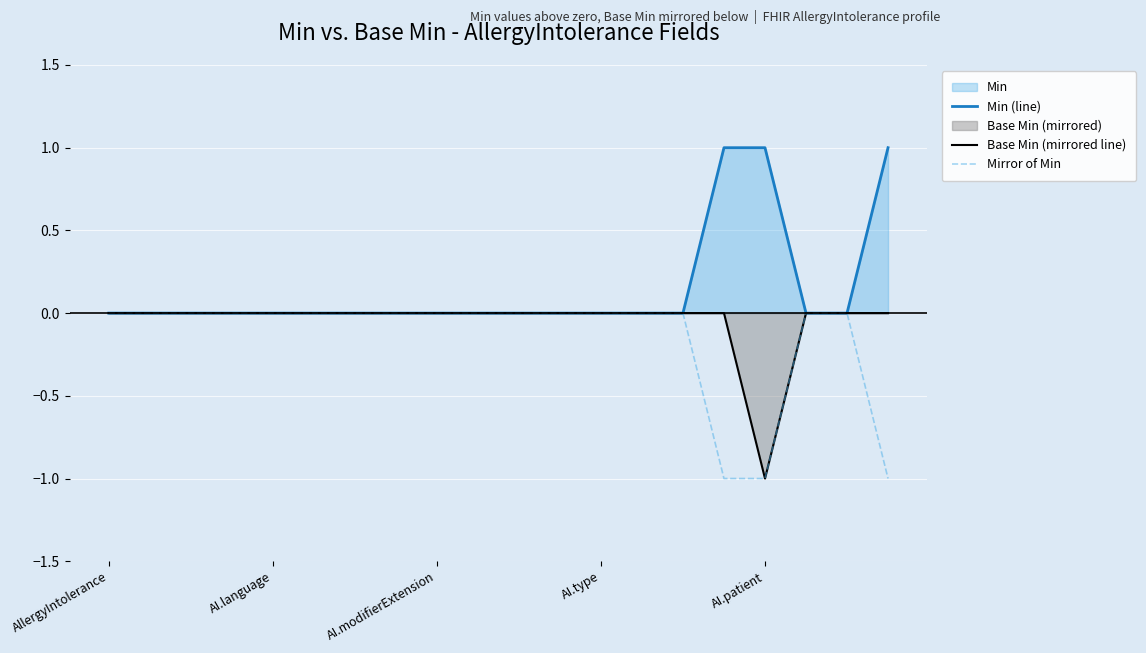

How many values in Base Min (mirrored line) are below zero?

1